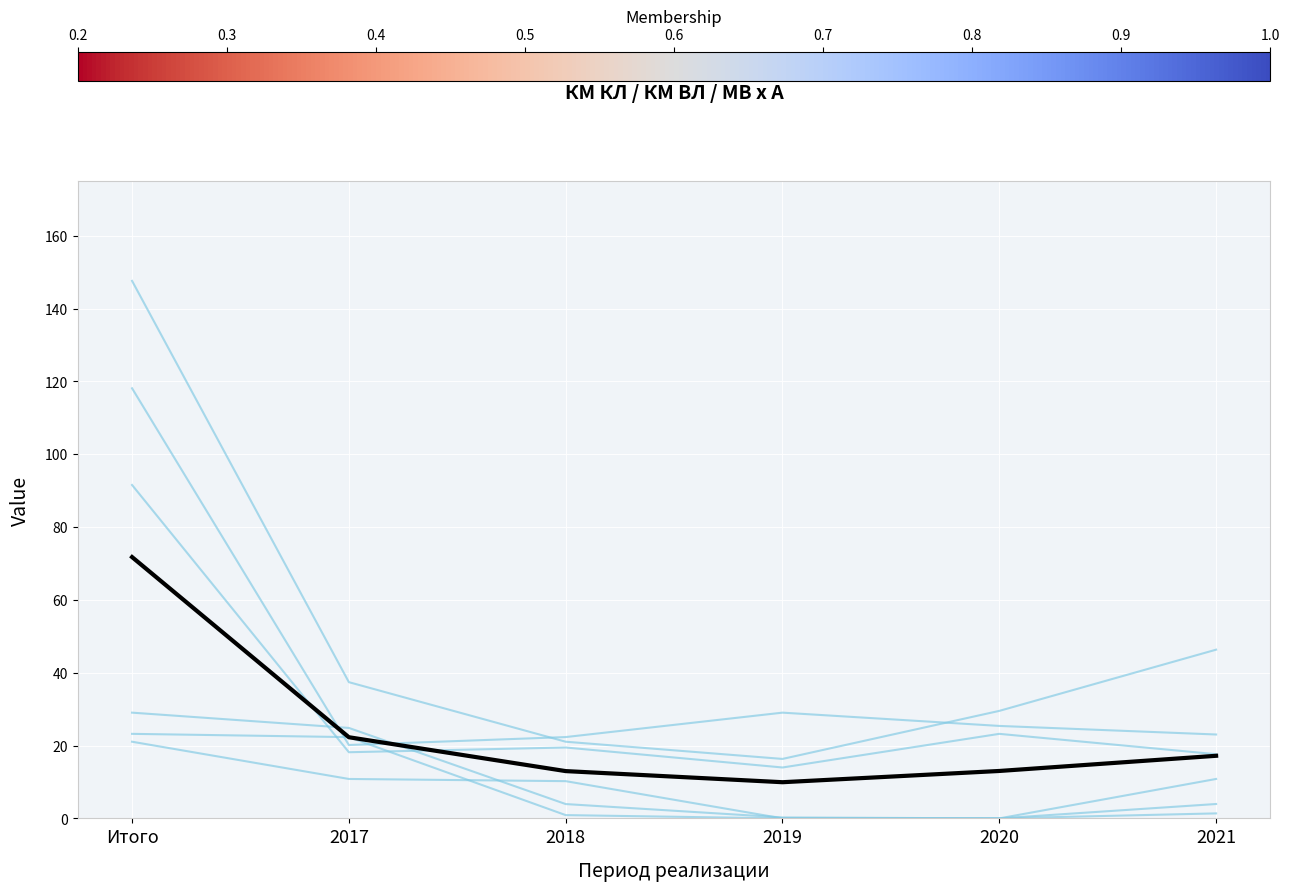

Reading left to right, what are all the values shown in this chart?

км КЛ (итого): 118.1	20.2	22.3	29.0	25.4	23.0
км ВЛ (итого): 147.6	37.4	21.1	16.3	29.5	46.3
МВ х А (утв.): 91.6	18.2	19.5	14.0	23.2	17.6
км КЛ (2020): 29.0	24.8	3.9	0.3	0.0	1.4
км ВЛ (2019): 21.1	10.8	10.2	0.0	0.0	4.0
МВ х А (2021): 23.2	22.3	0.9	0.0	0.0	10.8